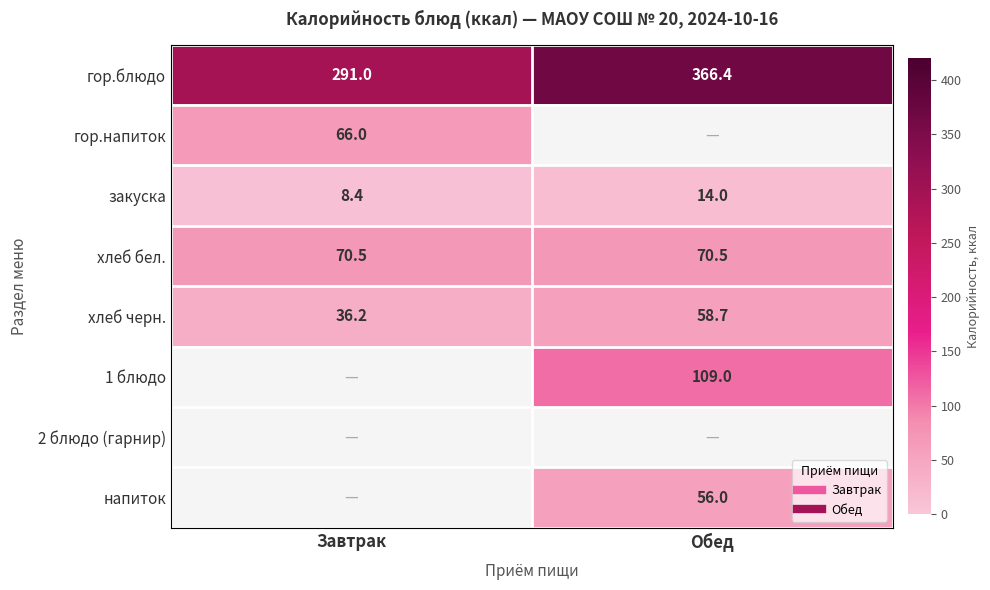

The value of хлеб черн. at Завтрак is 36.2. True or false?

True